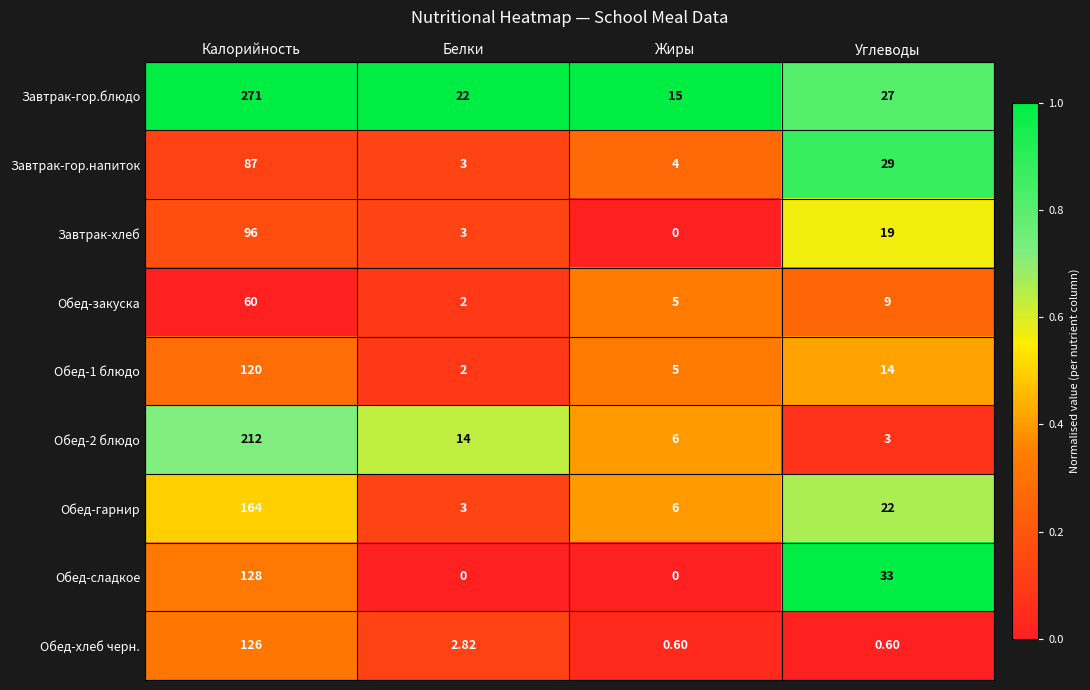

Is the value of Обед-сладкое at Белки greater than the value of Обед-1 блюдо at Жиры?

No